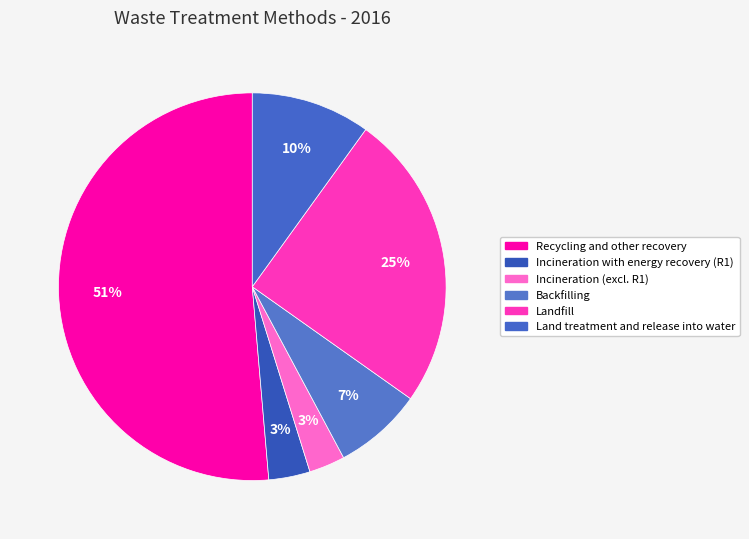

How many slices are in this pie chart?

6